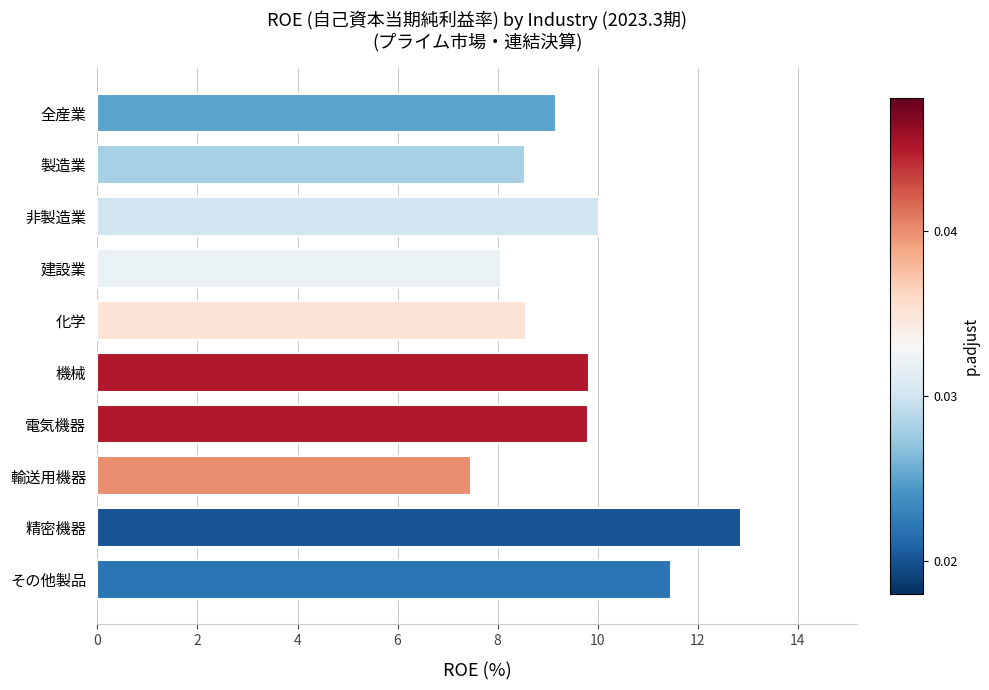

List the labels in order of value, largest first.

精密機器, その他製品, 非製造業, 機械, 電気機器, 全産業, 化学, 製造業, 建設業, 輸送用機器